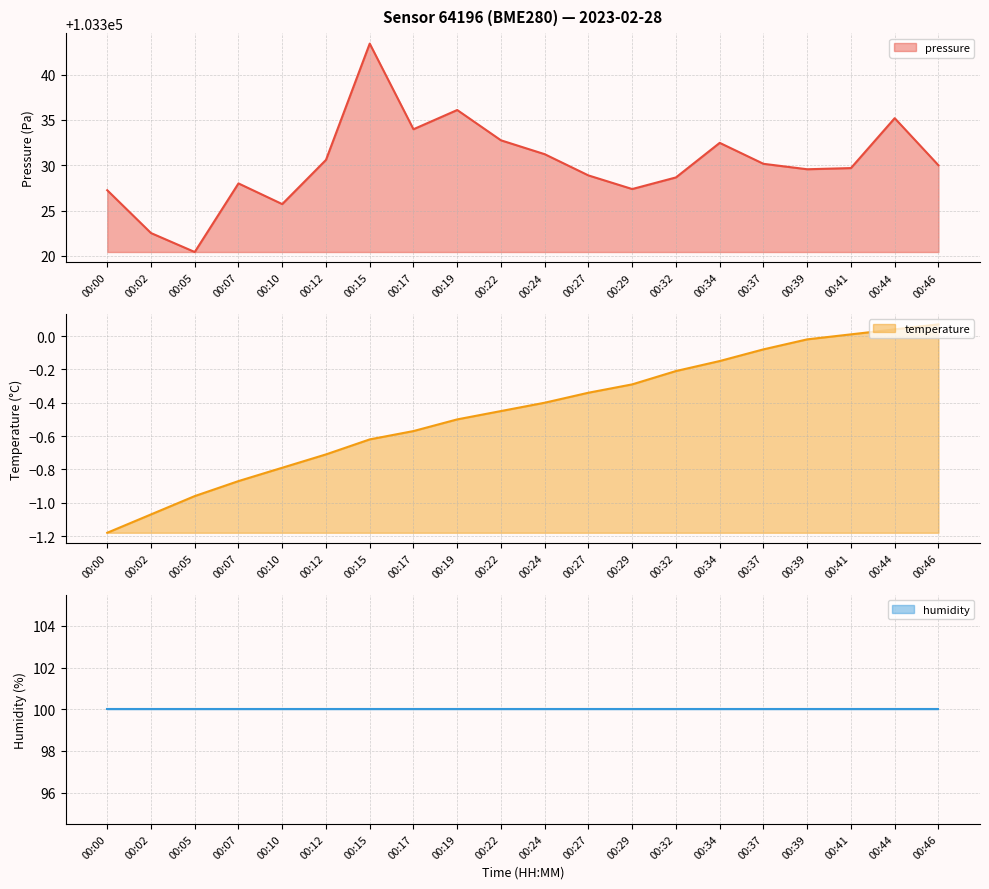

Which category has the highest value in the pressure series?

00:15